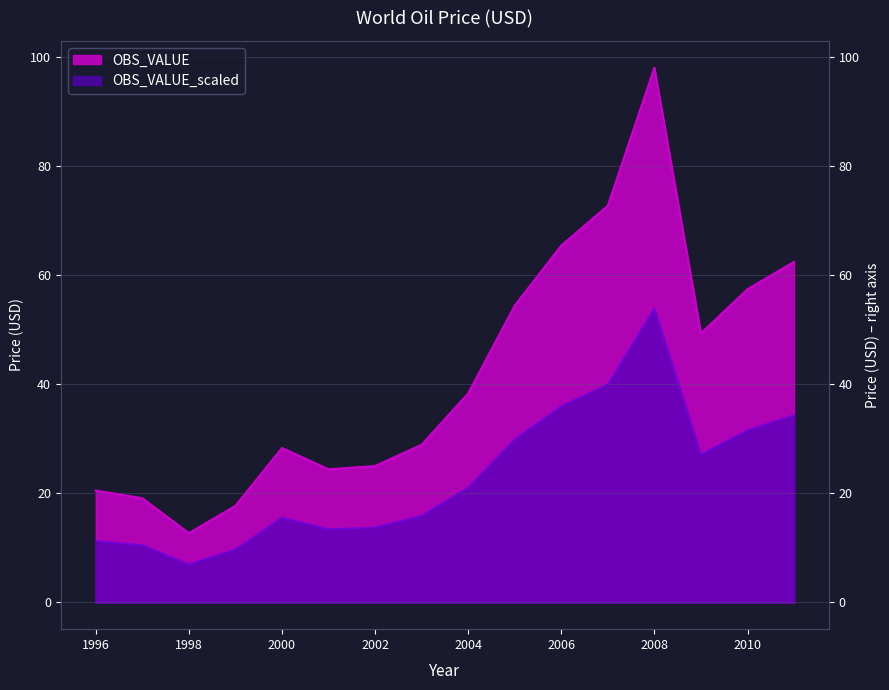

What is the maximum value shown in the chart?

98.0